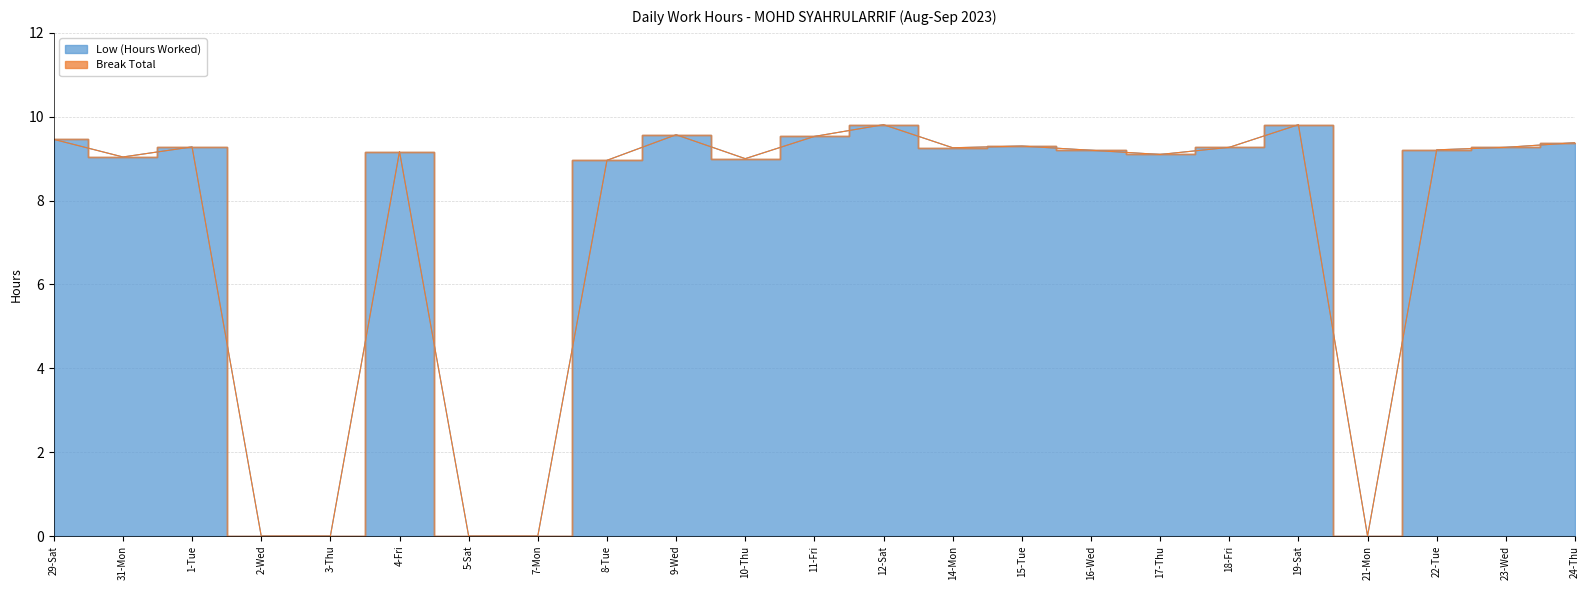

Count the number of categories in the chart.

23